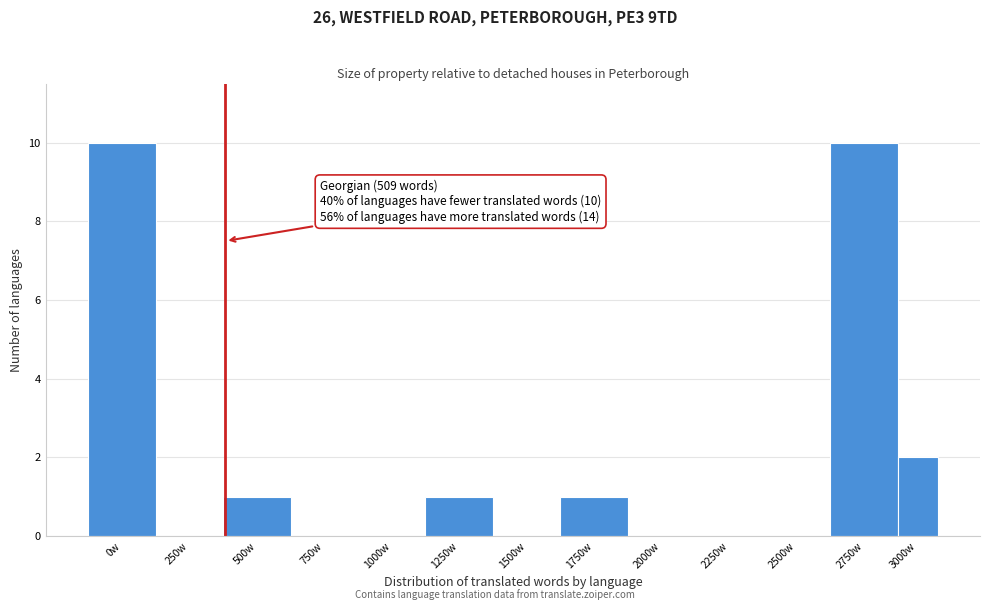

Reading left to right, extract all data points from this chart.

0w=10	250w=0	500w=1	750w=0	1000w=0	1250w=1	1500w=0	1750w=1	2000w=0	2250w=0	2500w=0	2750w=10	3000w=2